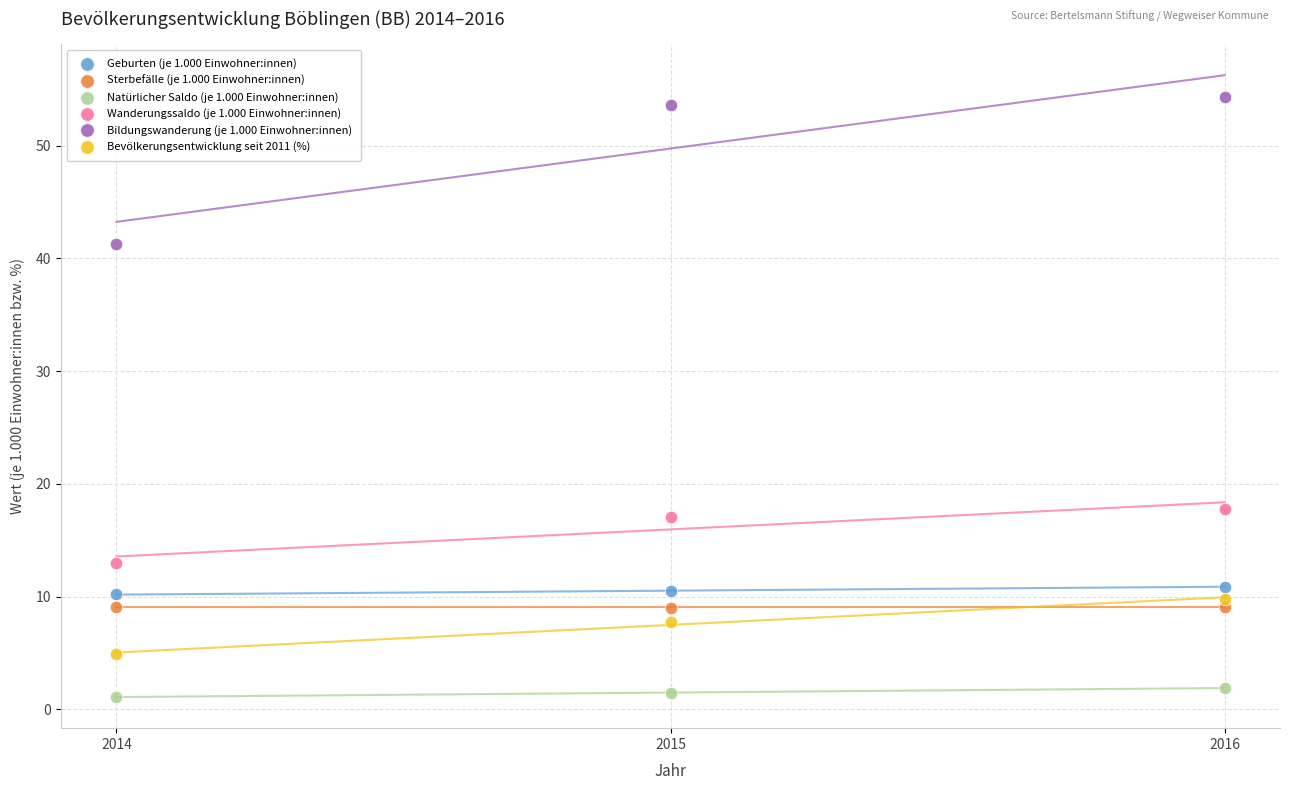

Which series has the largest Y range (max minus min)?

Bildungswanderung (je 1.000 Einwohner:innen)